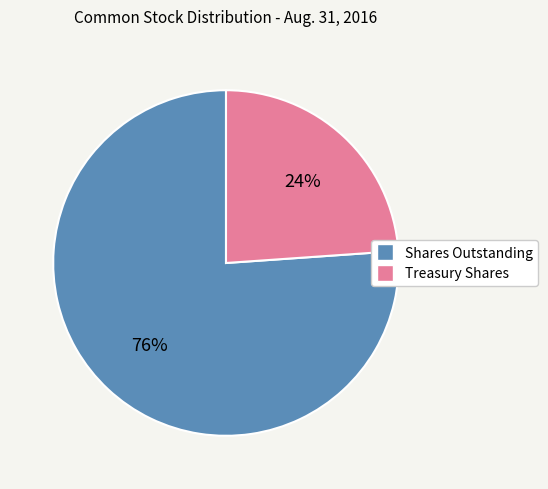

To the nearest percent, what is the difference between the largest and smallest slice percentages?

52%